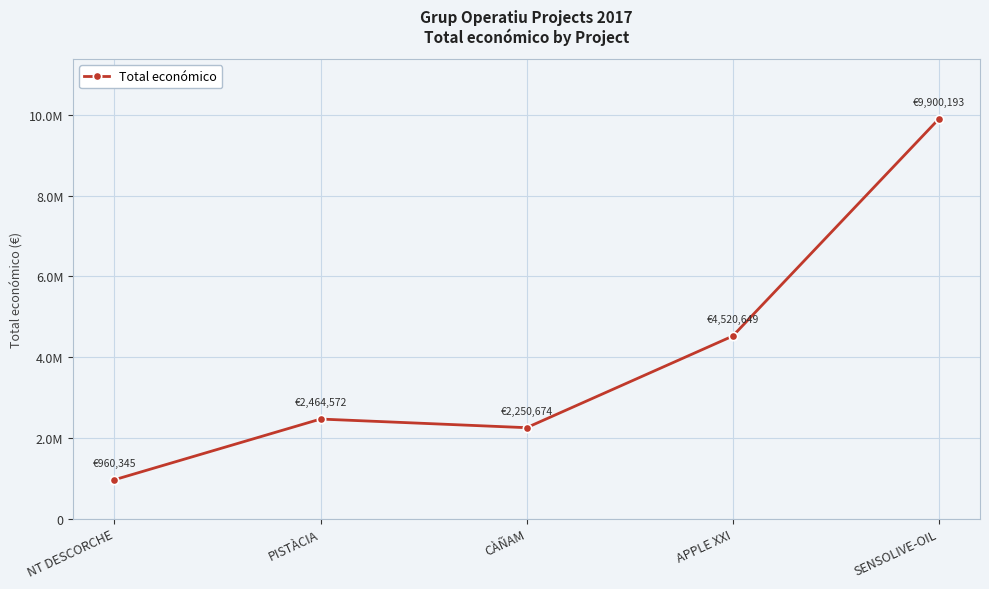

At which label is the value closest to 5430269?

APPLE XXI